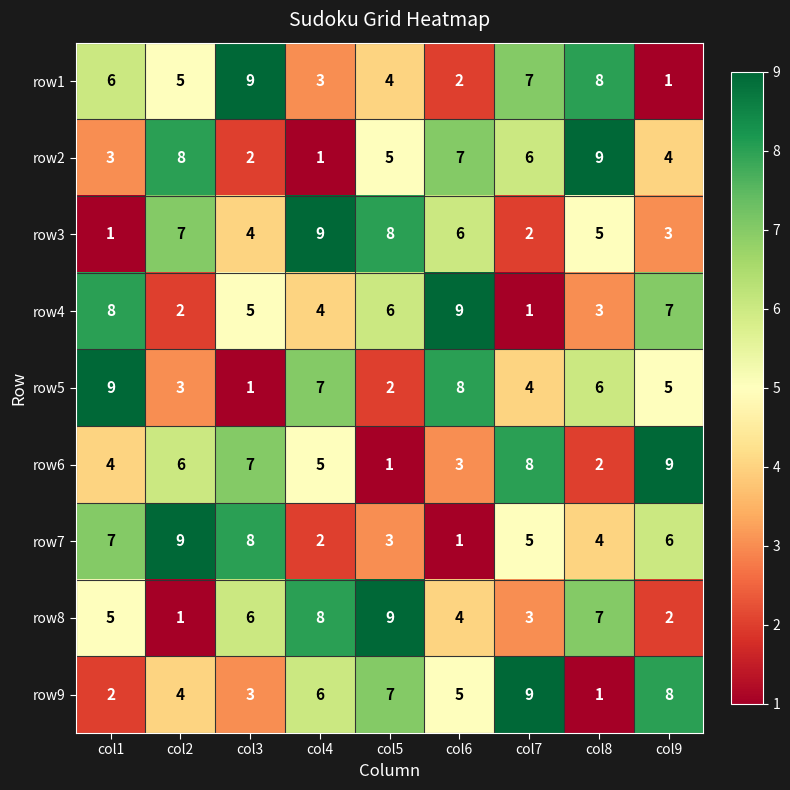

What is the difference between the maximum and minimum values in the row5 series?

8